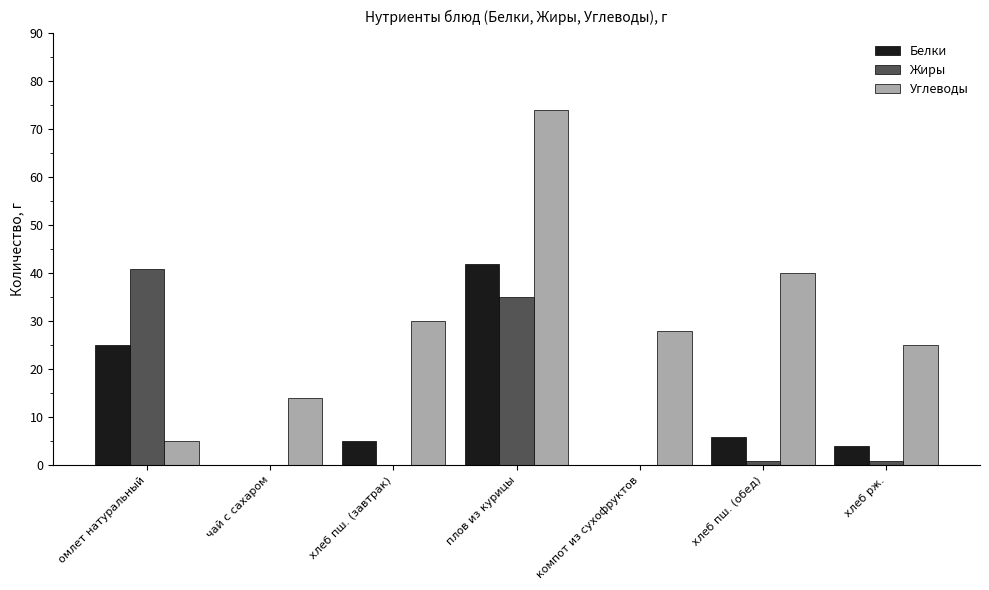

Are the bars grouped side by side (vs. stacked)?

Yes